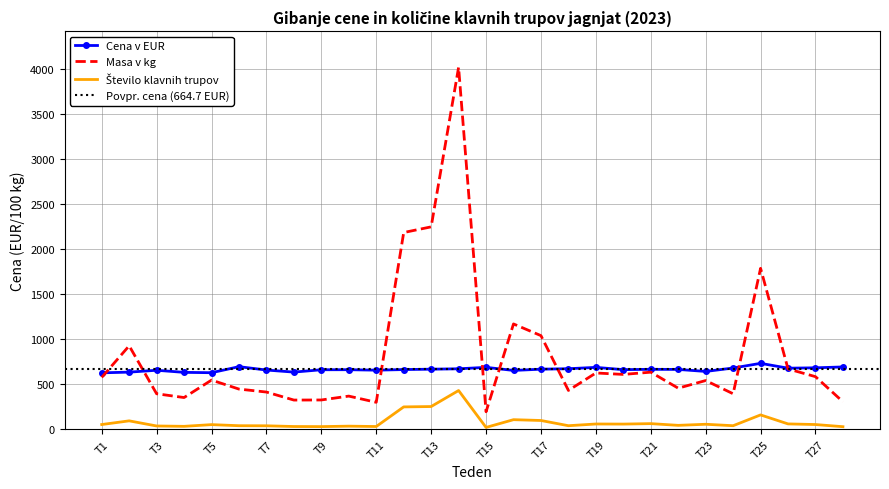

The value of Cena v EUR at T7 is 657.7. True or false?

True